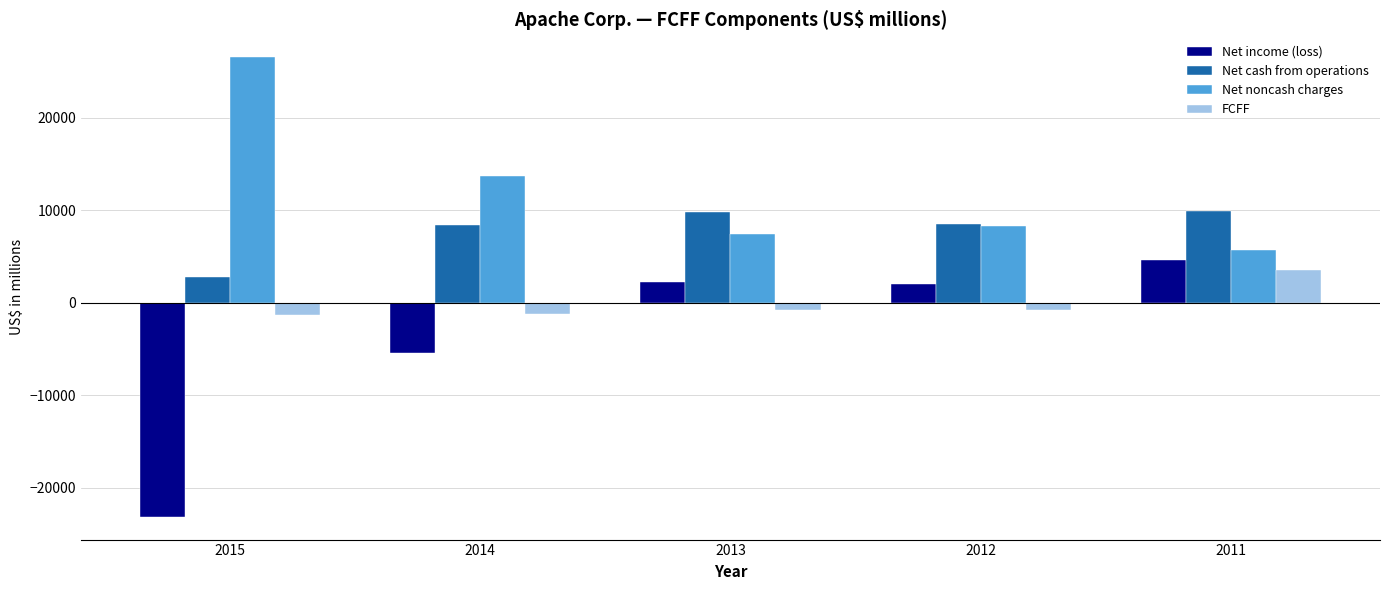

Rank the series by their average value, from lowest to highest.

Net income (loss), FCFF, Net cash from operations, Net noncash charges